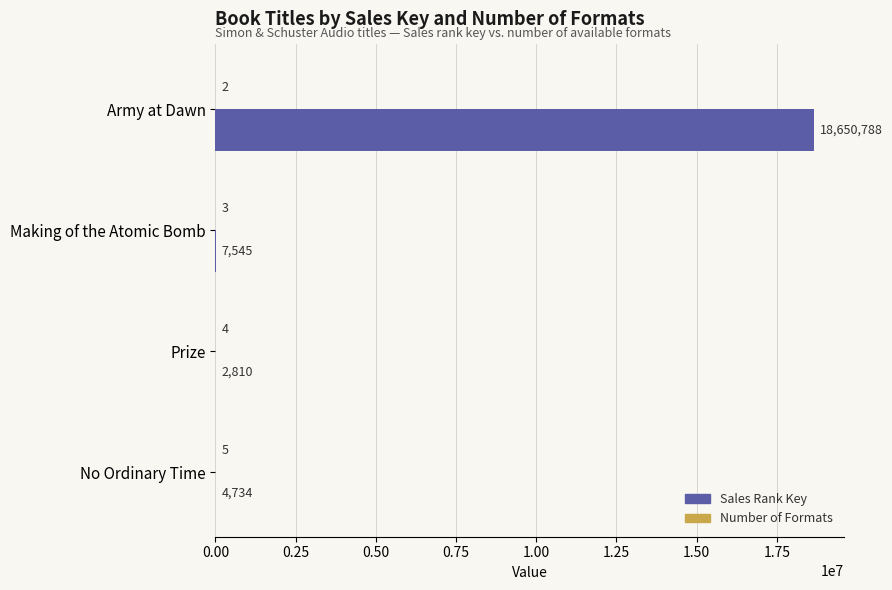

At which category is the sum across all series the highest?

Army at Dawn